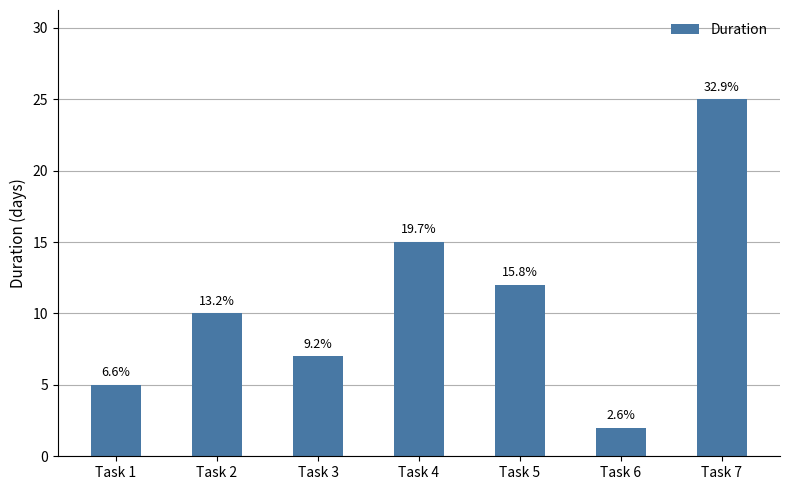

How many bars are there in total?

7